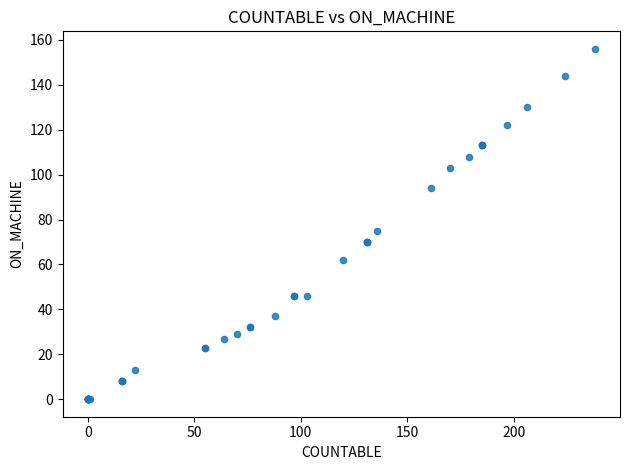

What Y value in the scatter plot is closest to 78?

75